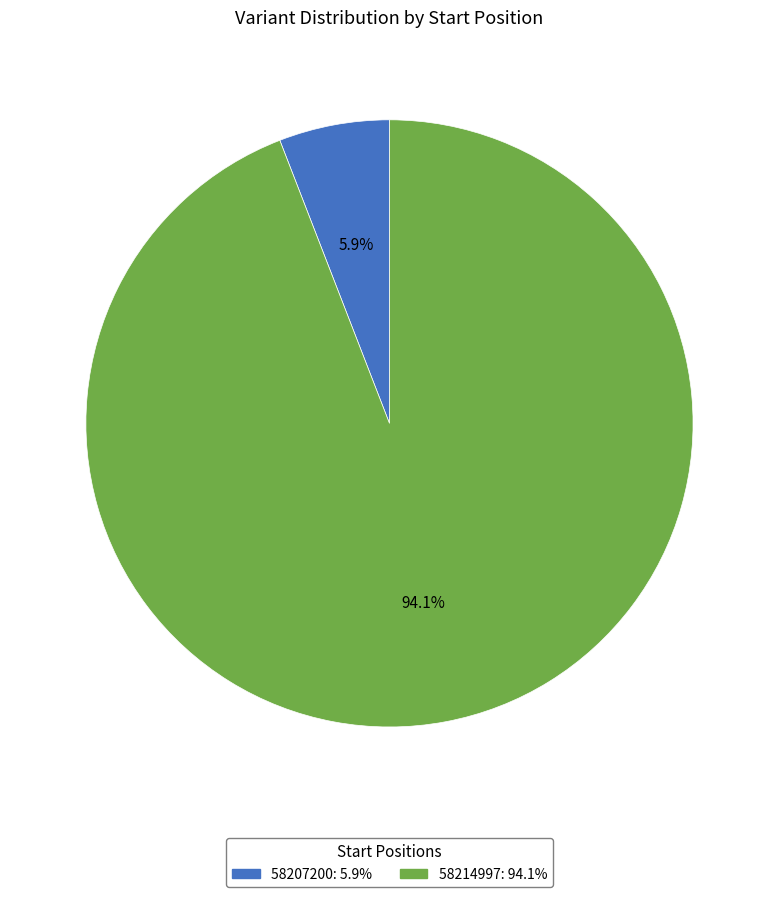

True or false: 58207200 accounts for 6% of the total.

True